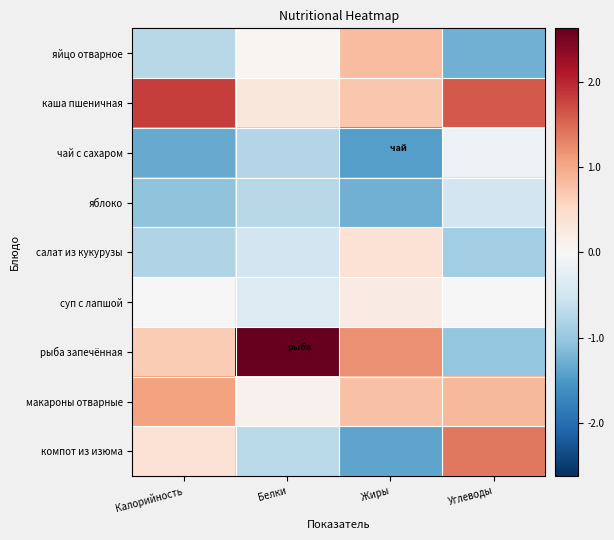

Reading left to right, what are all the values shown in this chart?

яйцо отварное: Калорийность=-0.7	Белки=0.0	Жиры=0.8	Углеводы=-1.3
каша пшеничная: Калорийность=1.8	Белки=0.3	Жиры=0.7	Углеводы=1.6
чай с сахаром: Калорийность=-1.3	Белки=-0.8	Жиры=-1.4	Углеводы=-0.2
яблоко: Калорийность=-1.0	Белки=-0.7	Жиры=-1.3	Углеводы=-0.5
салат из кукурузы: Калорийность=-0.8	Белки=-0.5	Жиры=0.4	Углеводы=-0.9
суп с лапшой: Калорийность=0.0	Белки=-0.4	Жиры=0.2	Углеводы=-0.0
рыба запечённая: Калорийность=0.7	Белки=2.6	Жиры=1.2	Углеводы=-1.0
макароны отварные: Калорийность=1.0	Белки=0.1	Жиры=0.8	Углеводы=0.8
компот из изюма: Калорийность=0.4	Белки=-0.7	Жиры=-1.4	Углеводы=1.4